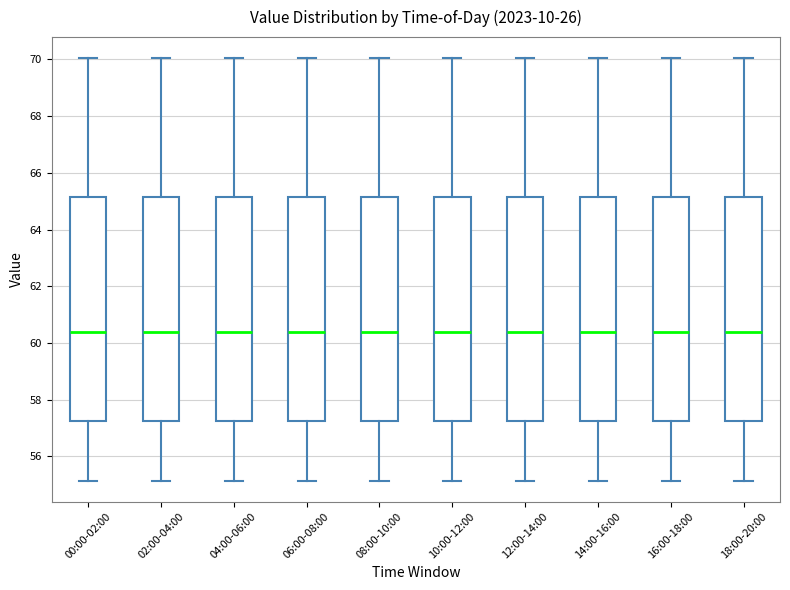

Reading left to right, transcribe this box plot: for each box, give where its median line is, the range the box spans, and where its two whiskers end, as read against the y-axis. The values are not printed on the chart, so give them approximately, as read against the axis.

00:00-02:00: median 60.4, box 57.2 to 65.2, whiskers 55.2 to 70.0
02:00-04:00: median 60.4, box 57.2 to 65.2, whiskers 55.2 to 70.0
04:00-06:00: median 60.4, box 57.2 to 65.2, whiskers 55.2 to 70.0
06:00-08:00: median 60.4, box 57.2 to 65.2, whiskers 55.2 to 70.0
08:00-10:00: median 60.4, box 57.2 to 65.2, whiskers 55.2 to 70.0
10:00-12:00: median 60.4, box 57.2 to 65.2, whiskers 55.2 to 70.0
12:00-14:00: median 60.4, box 57.2 to 65.2, whiskers 55.2 to 70.0
14:00-16:00: median 60.4, box 57.2 to 65.2, whiskers 55.2 to 70.0
16:00-18:00: median 60.4, box 57.2 to 65.2, whiskers 55.2 to 70.0
18:00-20:00: median 60.4, box 57.2 to 65.2, whiskers 55.2 to 70.0